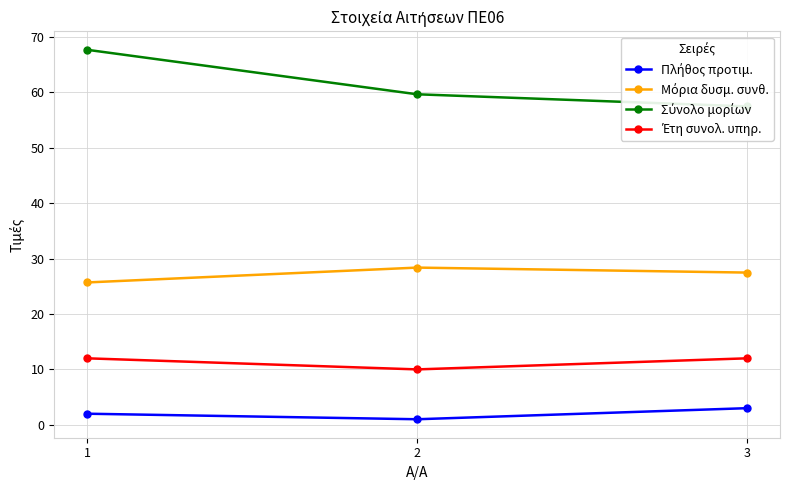

Count the Έτη συνολ. υπηρ. values in the range 10 to 12.

3